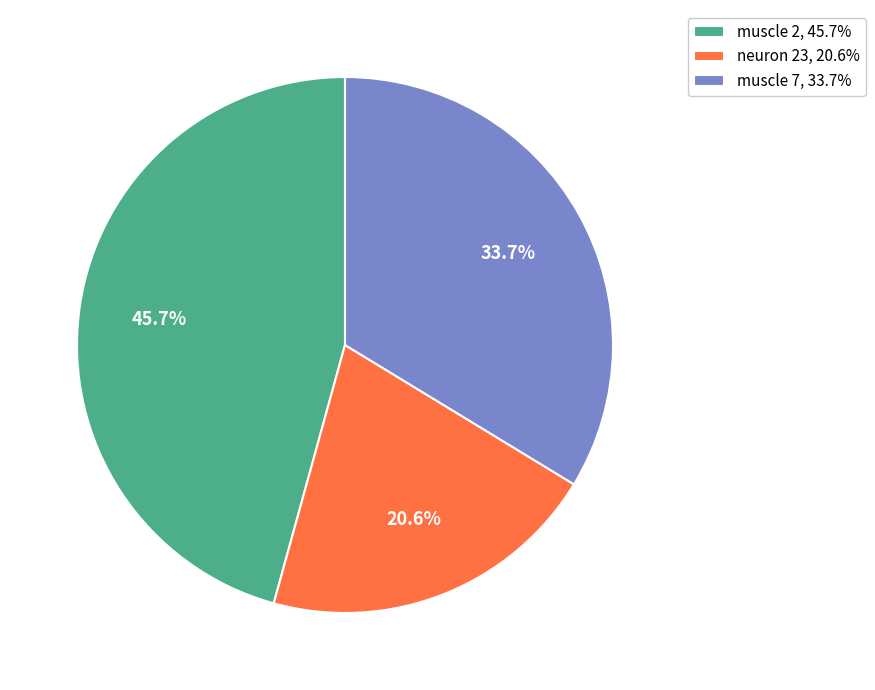

How many slices are in this pie chart?

3